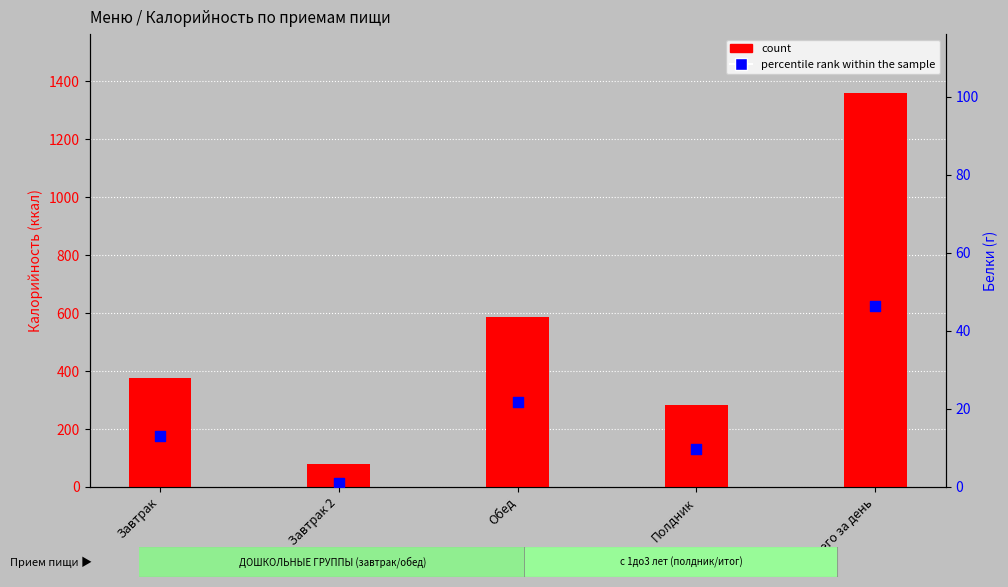

What are all the series names shown in the legend?

count, percentile rank within the sample